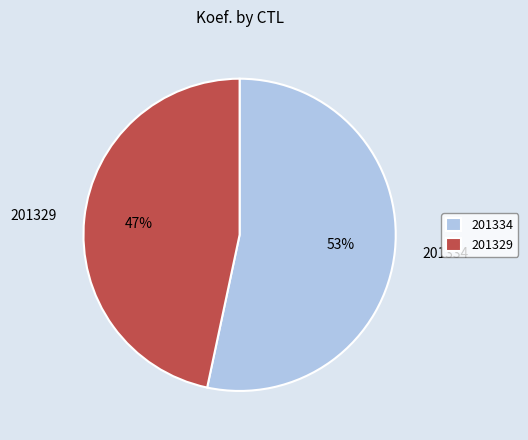

Which has a higher value, 201329 or 201334?

201334